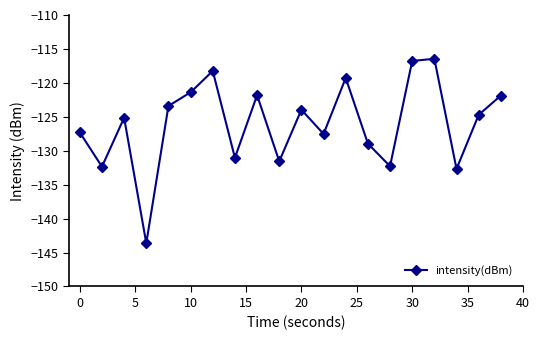

How many points are lower than both their immediate neighbors (excluding endpoints)?

7